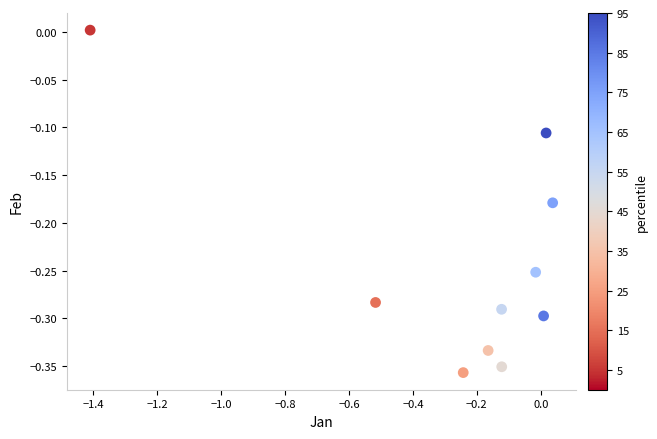

What is the range of Y values (max minus min)?

0.4